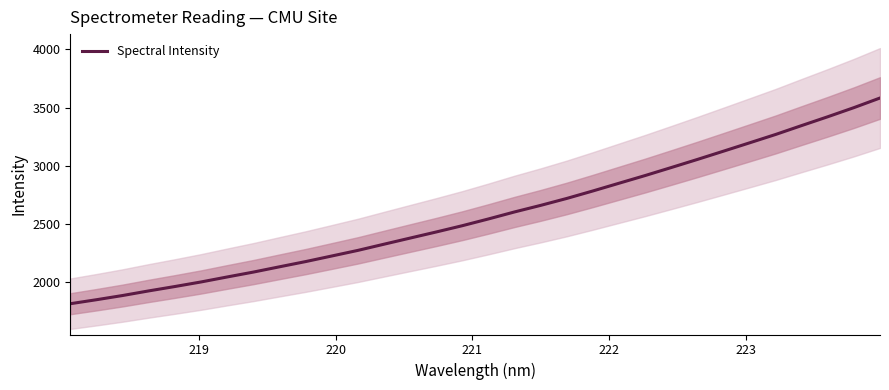

What is the highest value of the Spectral Intensity series?

3581.8